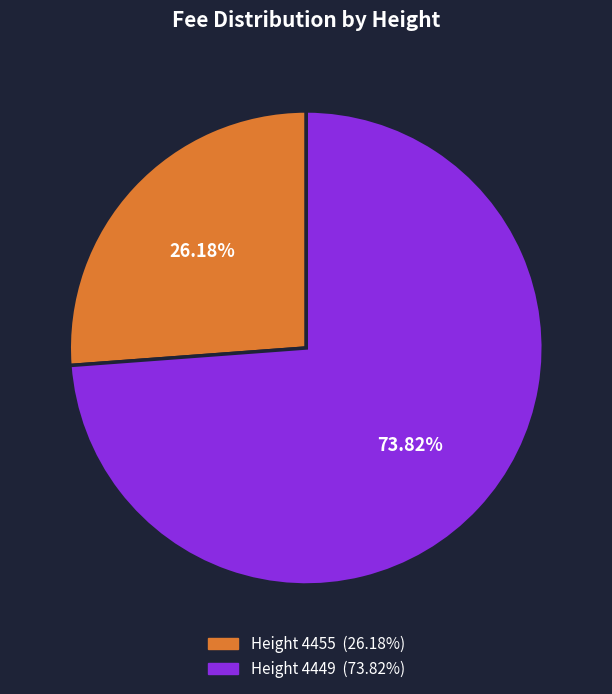

Does any single category account for the majority?

Yes